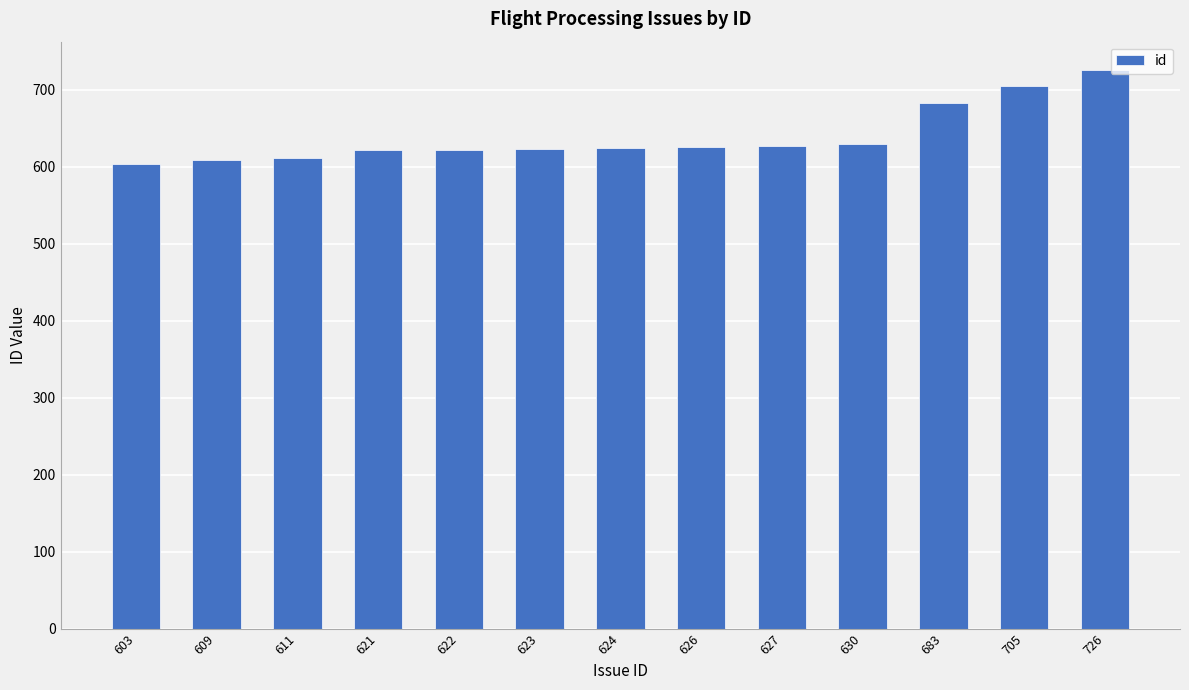

What is the average value?

639